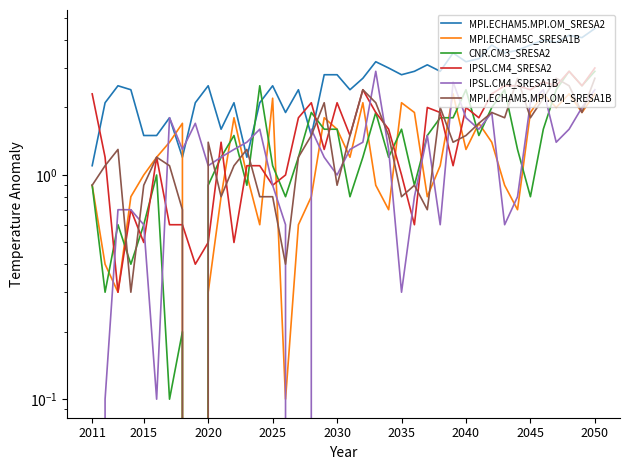

True or false: CNR.CM3_SRESA2 and MPI.ECHAM5C_SRESA1B cross at least once.

True